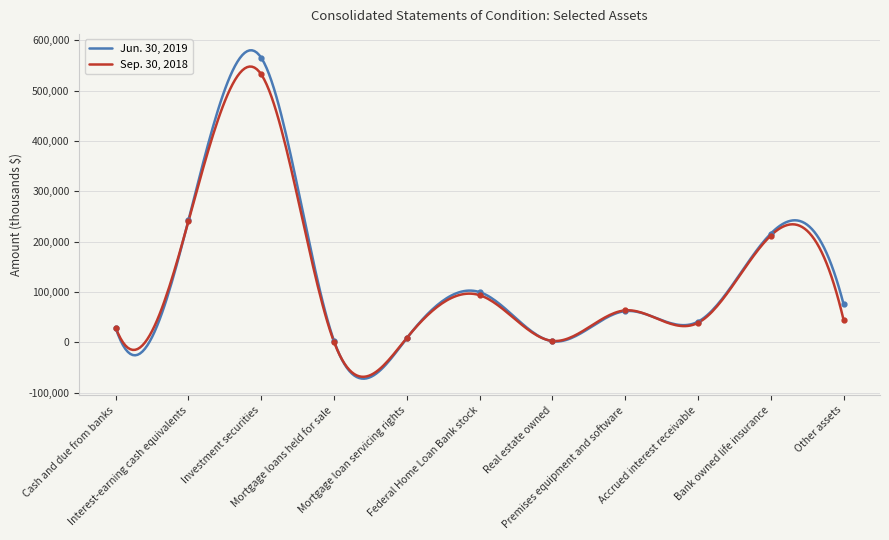

How many categories are shown in the chart?

11